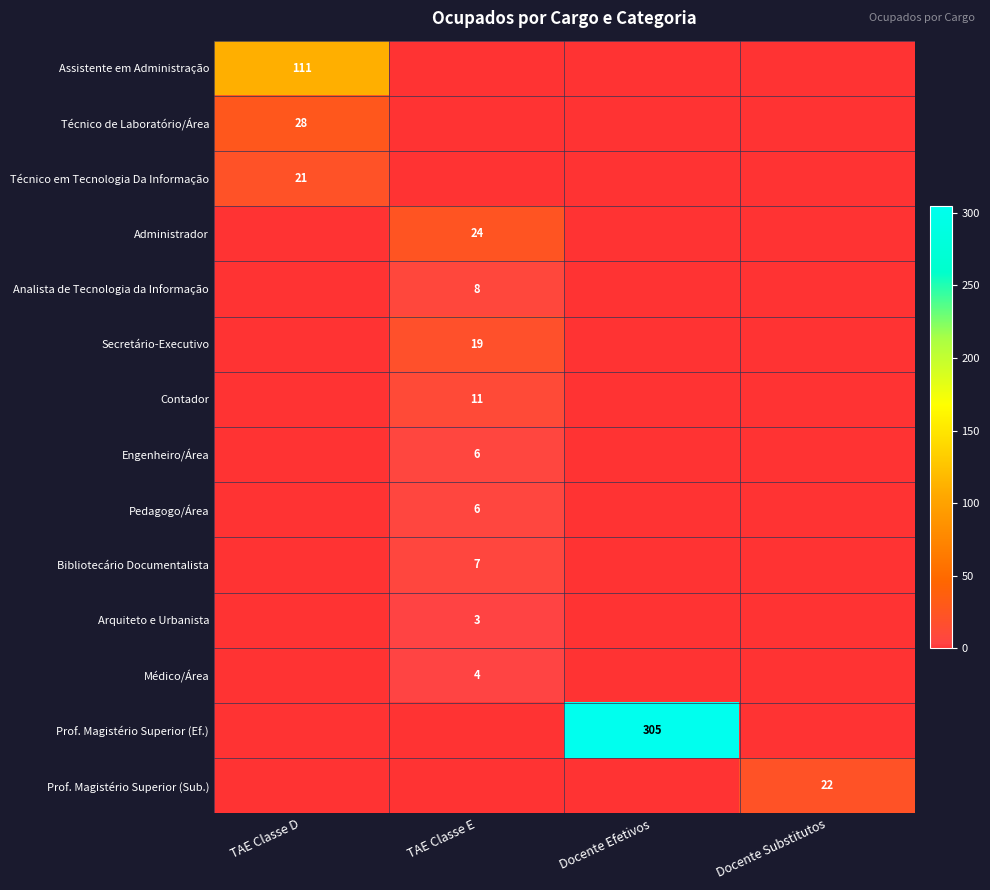

At which category does the chart reach its peak across all series?

Docente Efetivos